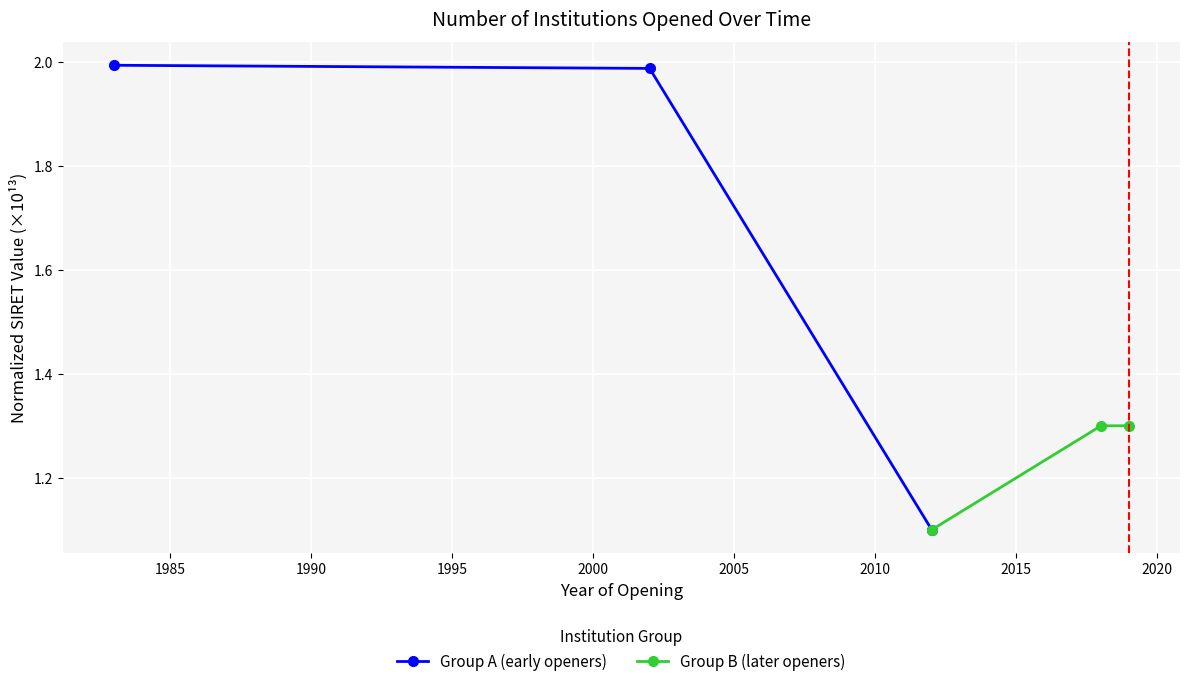

What is the lowest value of the Group A (early openers) series?

1.1